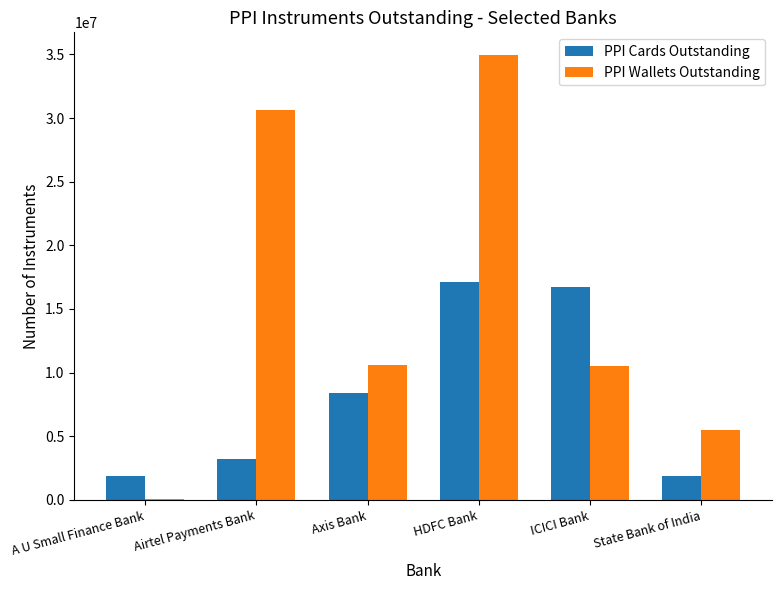

Which series changed the most between A U Small Finance Bank and ICICI Bank?

PPI Cards Outstanding